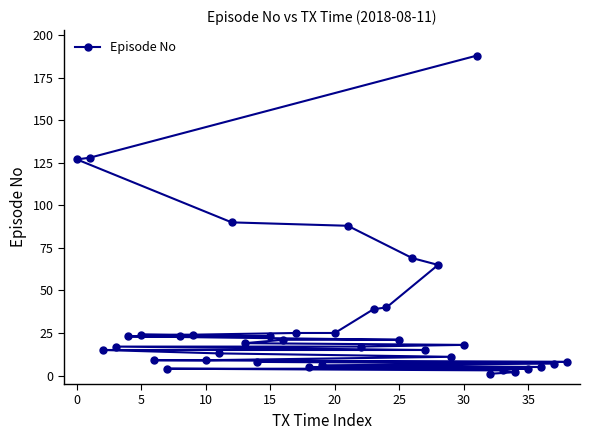

What is the difference between the maximum and minimum values?

187